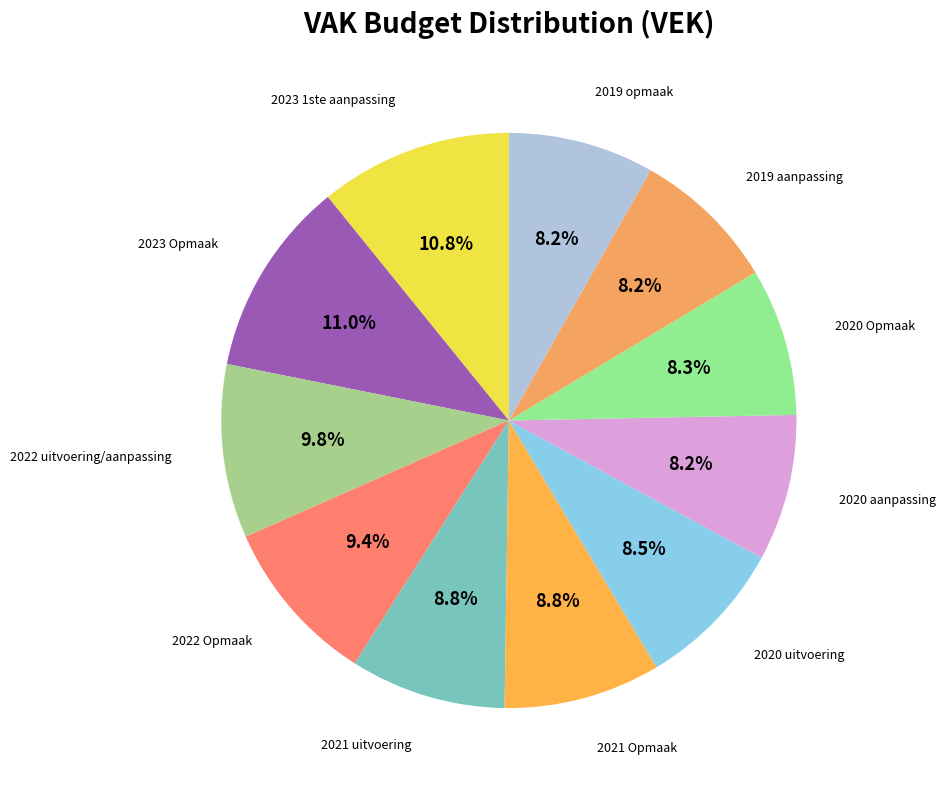

How many slices are in this pie chart?

11